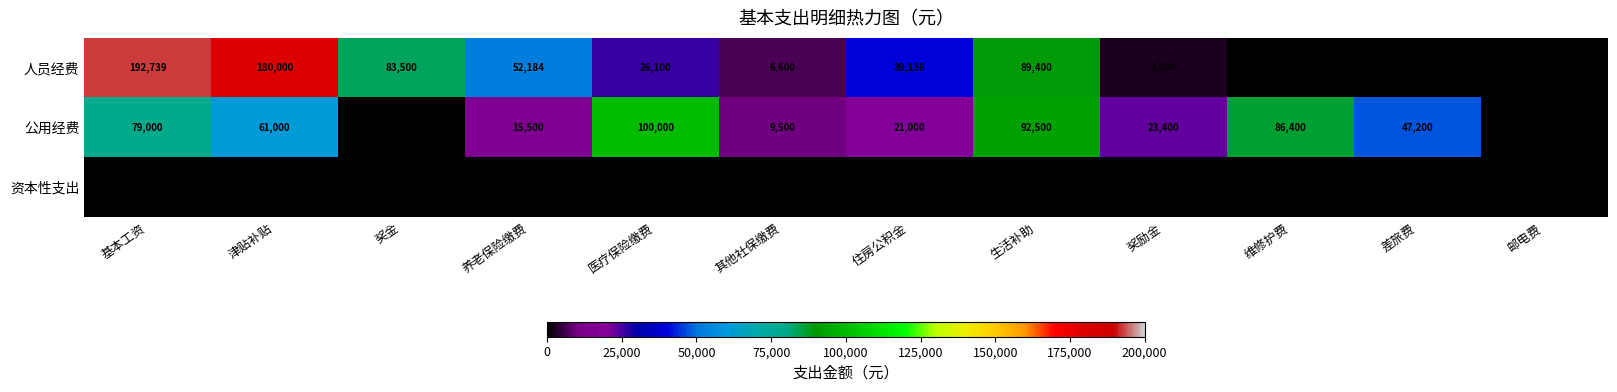

What is the difference between the highest and lowest values at 基本工资?

192739.3